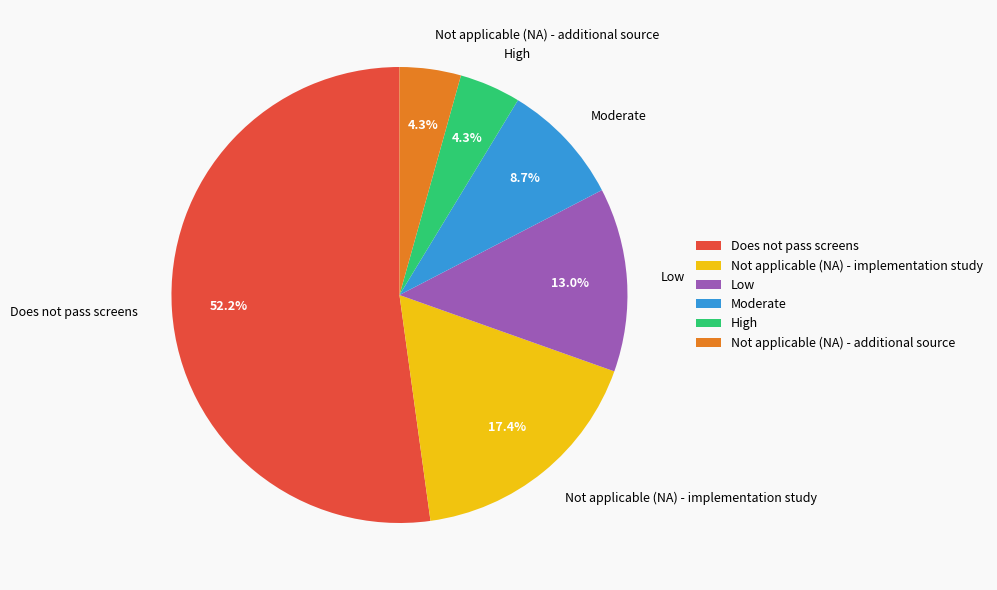

How many segments does this pie chart have?

6